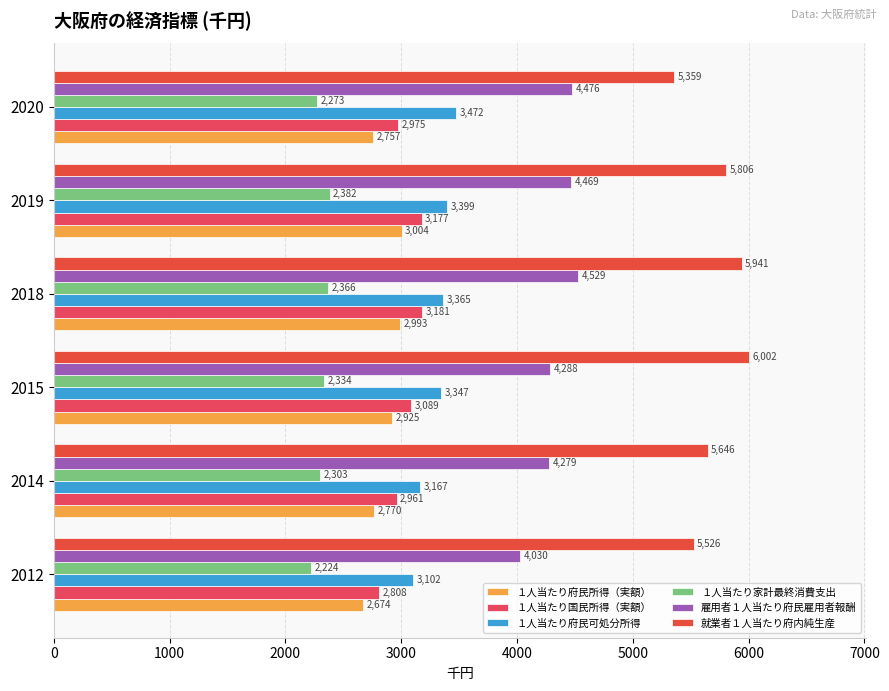

Rank the categories by １人当たり家計最終消費支出 value from lowest to highest.

2012, 2020, 2014, 2015, 2018, 2019